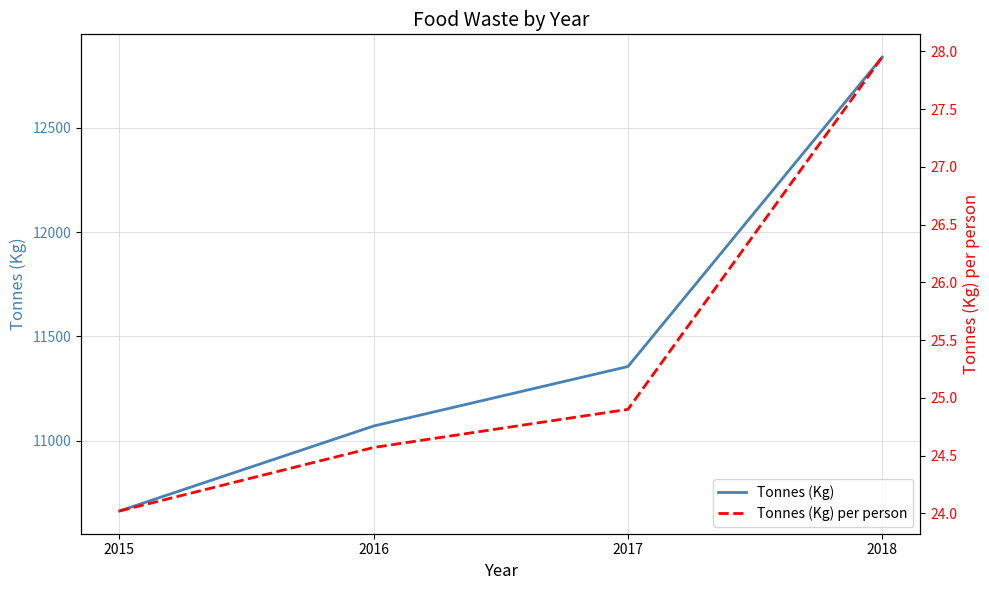

Between 2015 and 2018, which is larger?

2018